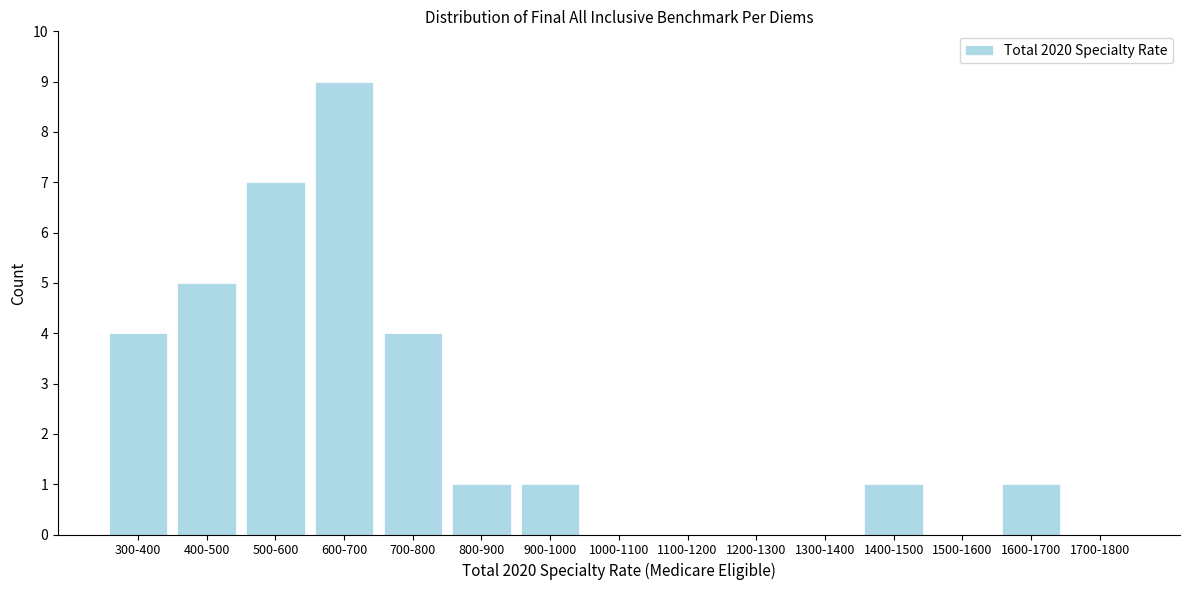

Reading left to right, list all the values displayed in this chart.

300-400=4	400-500=5	500-600=7	600-700=9	700-800=4	800-900=1	900-1000=1	1000-1100=0	1100-1200=0	1200-1300=0	1300-1400=0	1400-1500=1	1500-1600=0	1600-1700=1	1700-1800=0